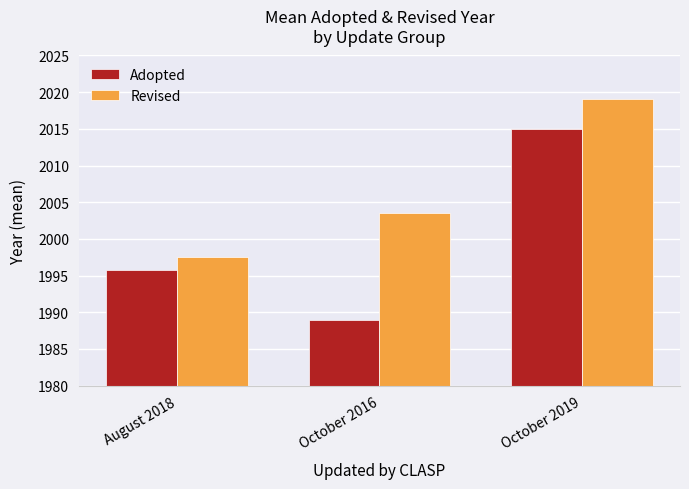

At how many categories does at least one series exceed 1992?

3